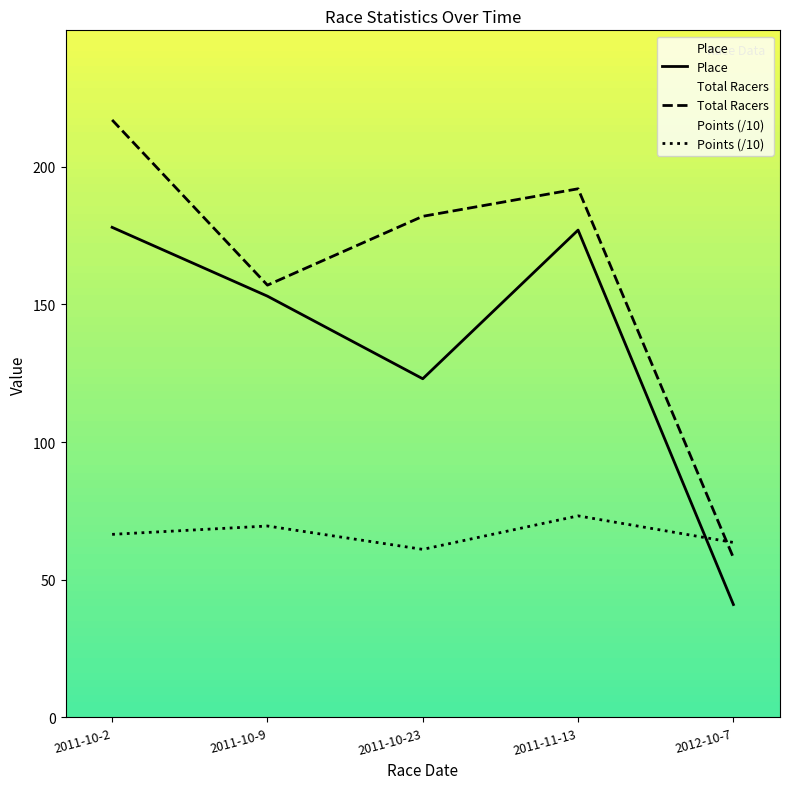

Reading left to right, extract all data points from this chart.

Place: 2011-10-2=178.0	2011-10-9=153.0	2011-10-23=123.0	2011-11-13=177.0	2012-10-7=41.0
Total Racers: 2011-10-2=217.0	2011-10-9=157.0	2011-10-23=182.0	2011-11-13=192.0	2012-10-7=58.0
Points (/10): 2011-10-2=66.5	2011-10-9=69.5	2011-10-23=61.0	2011-11-13=73.2	2012-10-7=63.5